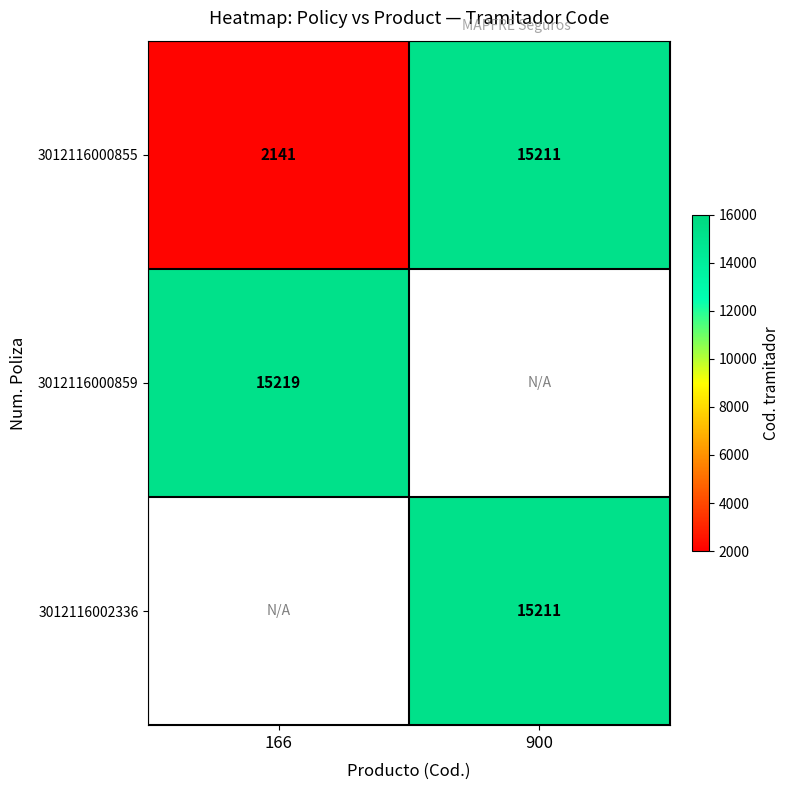

At which label is 3012116000855 closest to 8676?

166